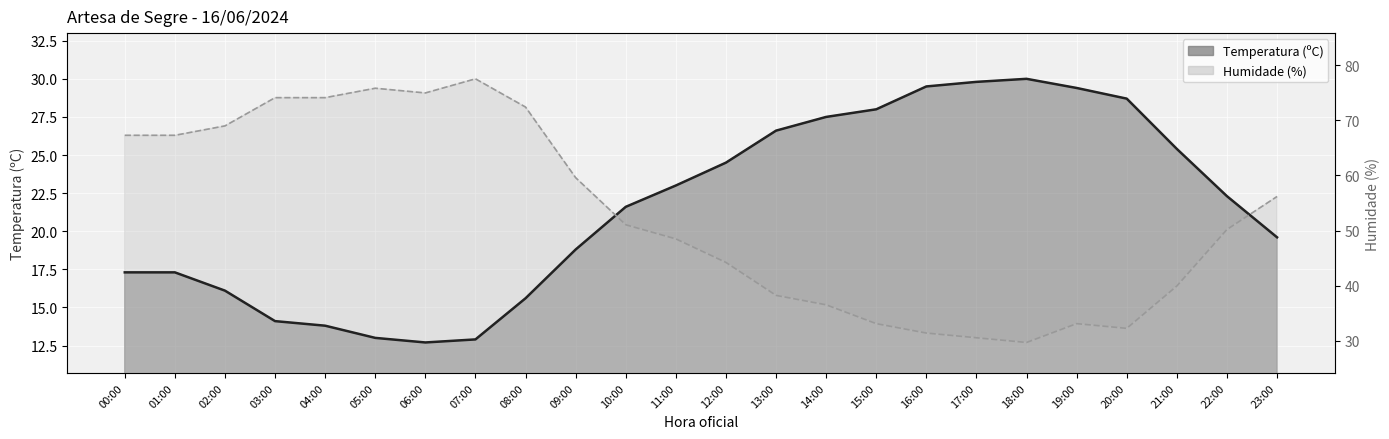

In Humidade (%), how many points are higher than both neighbors (excluding endpoints)?

3